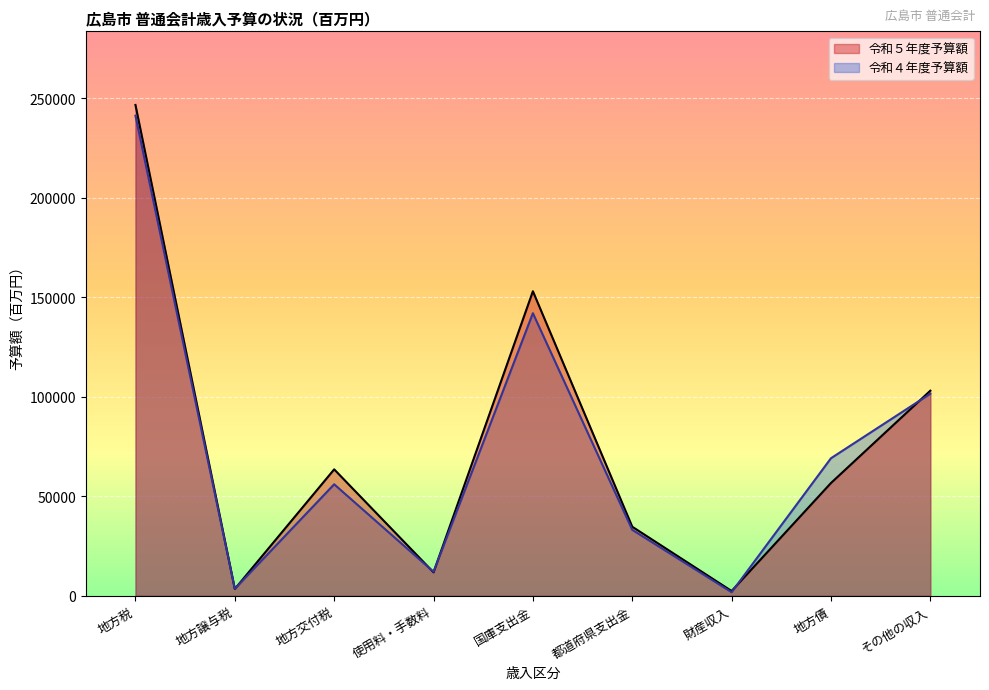

Which series changed the most between 地方交付税 and 都道府県支出金?

令和５年度予算額